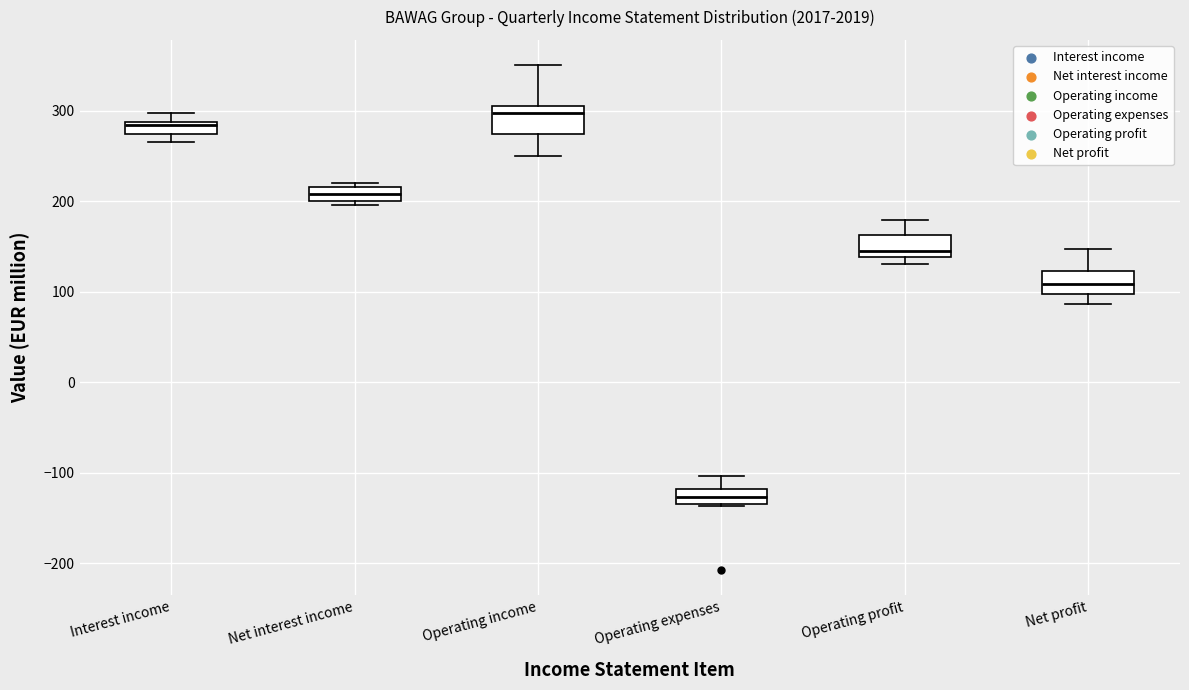

Where does the upper whisker of the box for Operating profit end on the y-axis? The values are not printed on the chart, so give them approximately, as read against the axis.

180